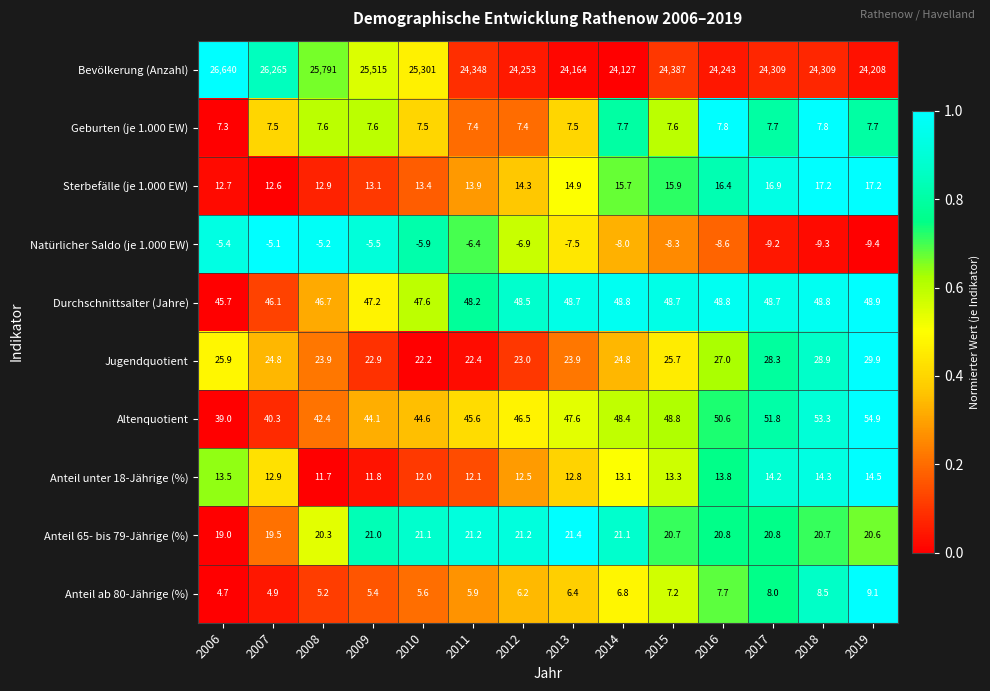

What is the average value of the Durchschnittsalter (Jahre) series?

48.0